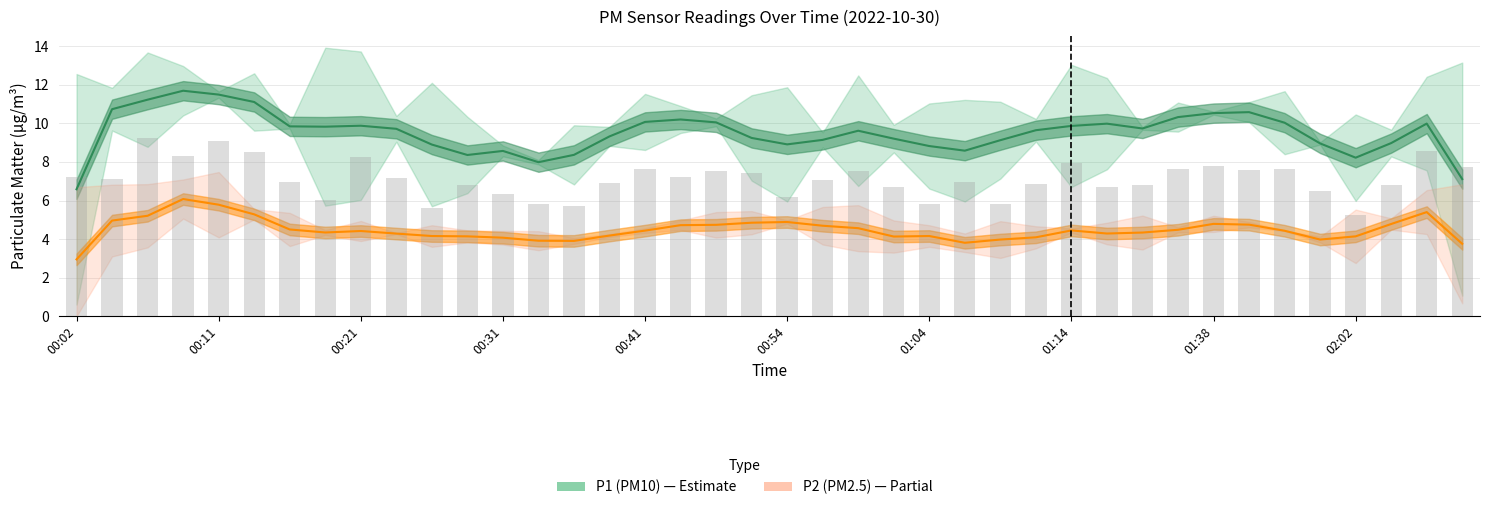

What is the average value of the P1 (PM10) series?

9.5